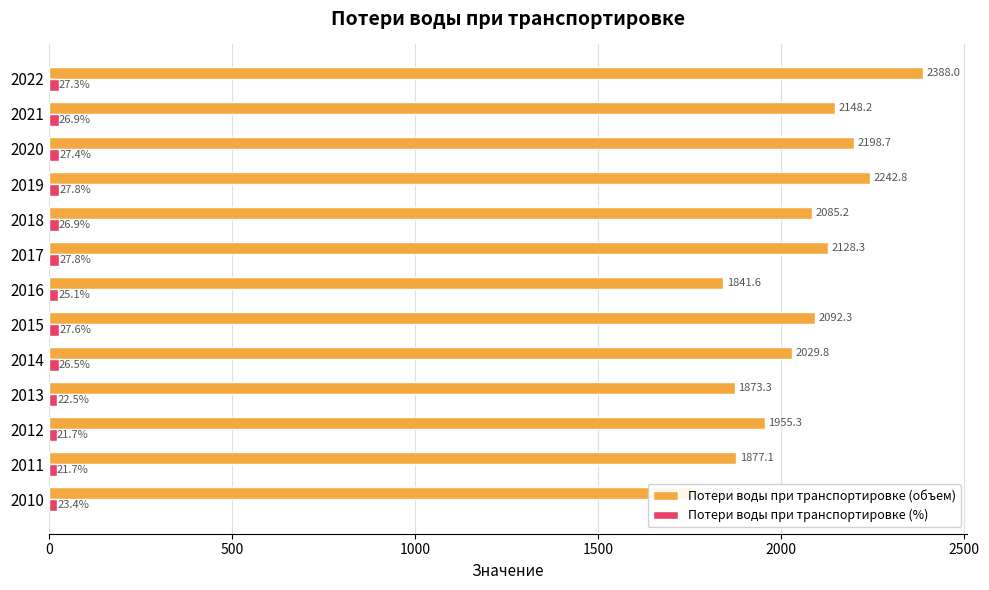

What are all the series names shown in the legend?

Потери воды при транспортировке (объем), Потери воды при транспортировке (%)